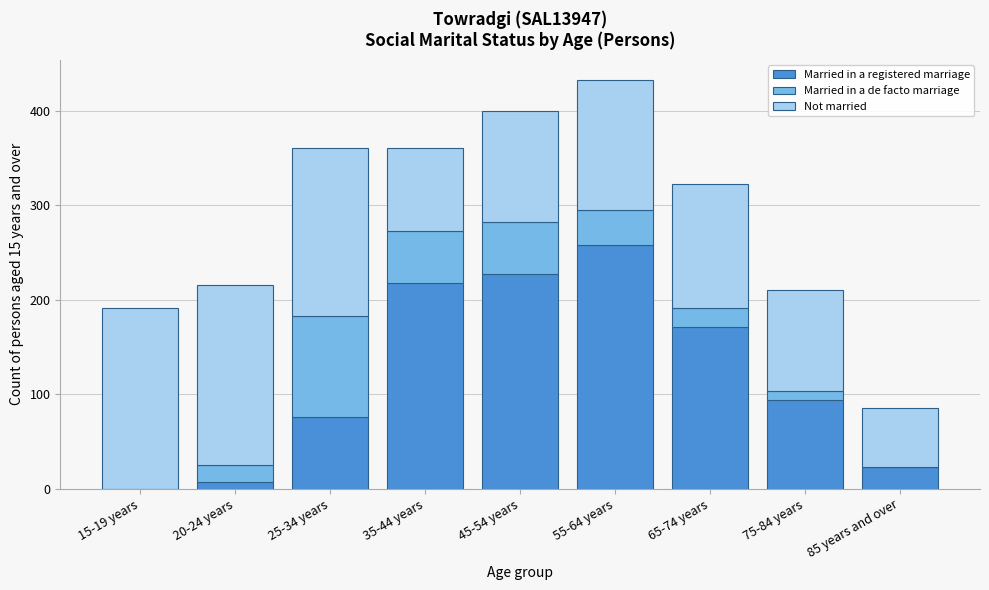

Reading left to right, transcribe the values for Married in a registered marriage.

15-19 years=0	20-24 years=7	25-34 years=76	35-44 years=218	45-54 years=227	55-64 years=258	65-74 years=171	75-84 years=94	85 years and over=23